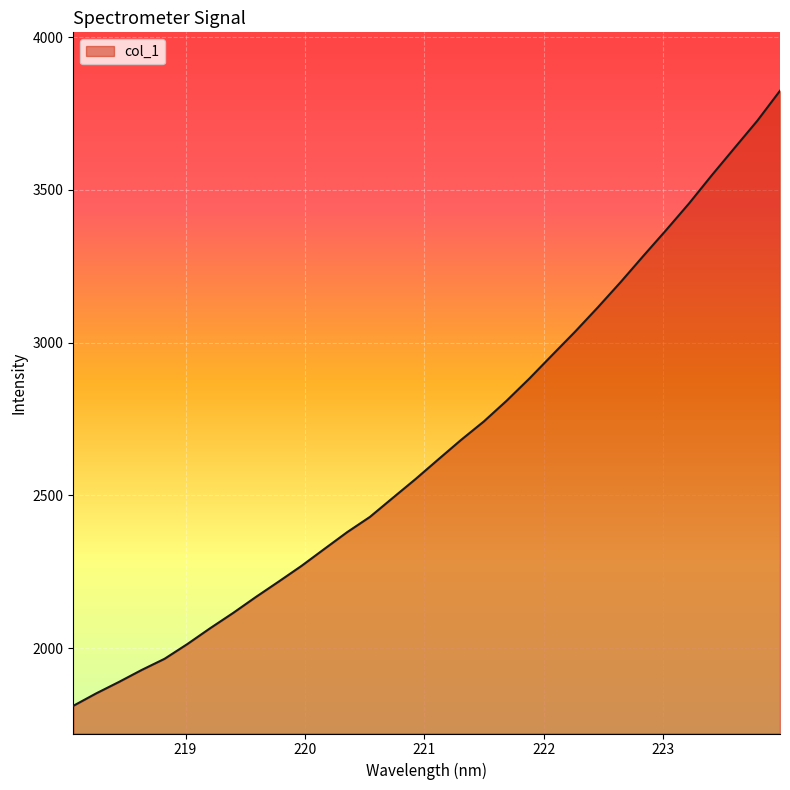

What is the greatest value displayed?

3824.4